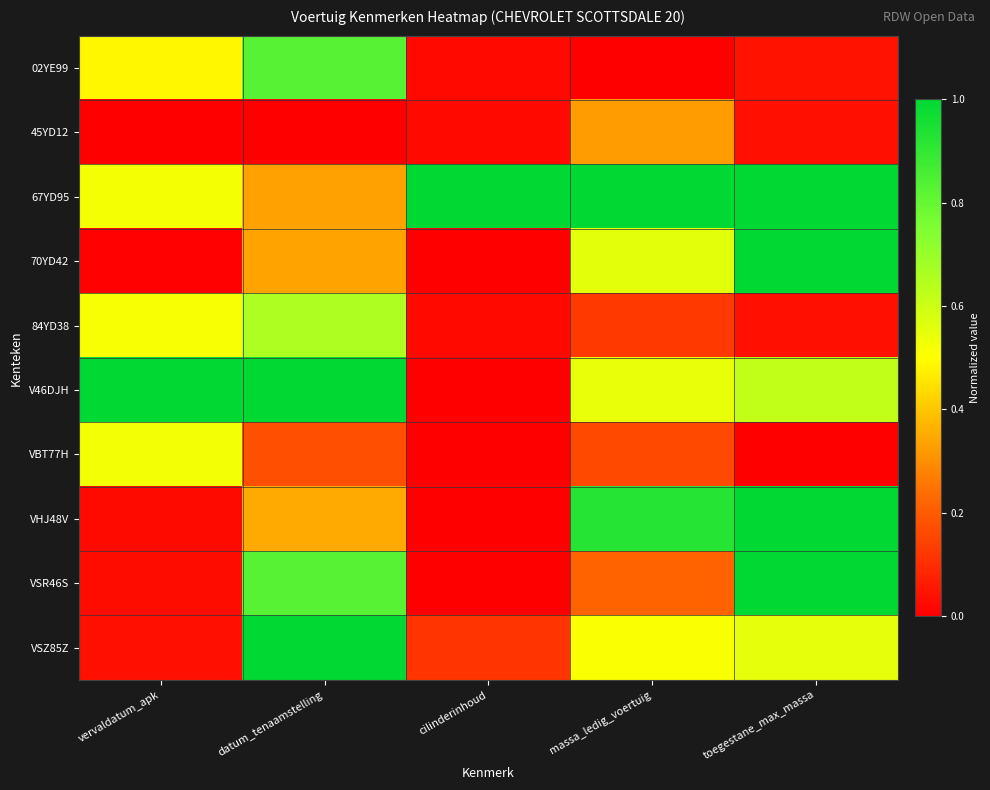

Reading left to right, list all the values displayed in this chart.

02YE99: vervaldatum_apk=0.5	datum_tenaamstelling=0.8	cilinderinhoud=0.0	massa_ledig_voertuig=0.0	toegestane_max_massa=0.0
45YD12: vervaldatum_apk=0.0	datum_tenaamstelling=0.0	cilinderinhoud=0.0	massa_ledig_voertuig=0.3	toegestane_max_massa=0.0
67YD95: vervaldatum_apk=0.5	datum_tenaamstelling=0.3	cilinderinhoud=1.0	massa_ledig_voertuig=1.0	toegestane_max_massa=1.0
70YD42: vervaldatum_apk=0.0	datum_tenaamstelling=0.3	cilinderinhoud=0.0	massa_ledig_voertuig=0.6	toegestane_max_massa=1.0
84YD38: vervaldatum_apk=0.5	datum_tenaamstelling=0.7	cilinderinhoud=0.0	massa_ledig_voertuig=0.1	toegestane_max_massa=0.0
V46DJH: vervaldatum_apk=1.0	datum_tenaamstelling=1.0	cilinderinhoud=0.0	massa_ledig_voertuig=0.5	toegestane_max_massa=0.6
VBT77H: vervaldatum_apk=0.5	datum_tenaamstelling=0.2	cilinderinhoud=0.0	massa_ledig_voertuig=0.2	toegestane_max_massa=0.0
VHJ48V: vervaldatum_apk=0.0	datum_tenaamstelling=0.3	cilinderinhoud=0.0	massa_ledig_voertuig=0.9	toegestane_max_massa=1.0
VSR46S: vervaldatum_apk=0.0	datum_tenaamstelling=0.8	cilinderinhoud=0.0	massa_ledig_voertuig=0.2	toegestane_max_massa=1.0
VSZ85Z: vervaldatum_apk=0.0	datum_tenaamstelling=1.0	cilinderinhoud=0.1	massa_ledig_voertuig=0.5	toegestane_max_massa=0.6